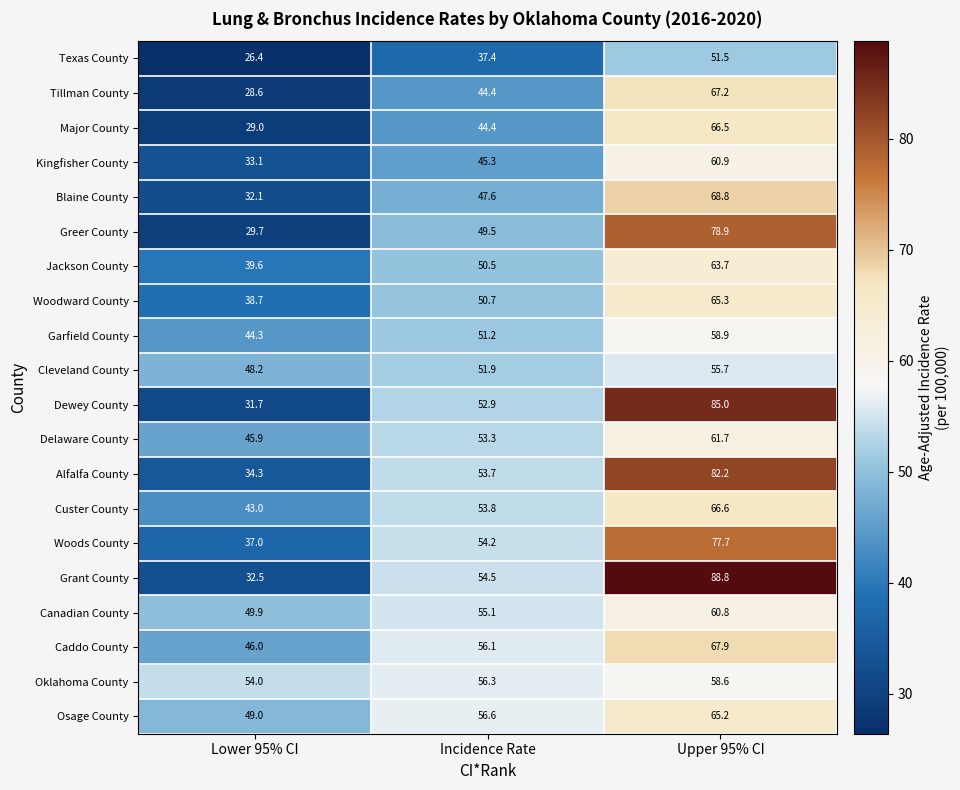

Read the Greer County value at Upper 95% CI.

78.9